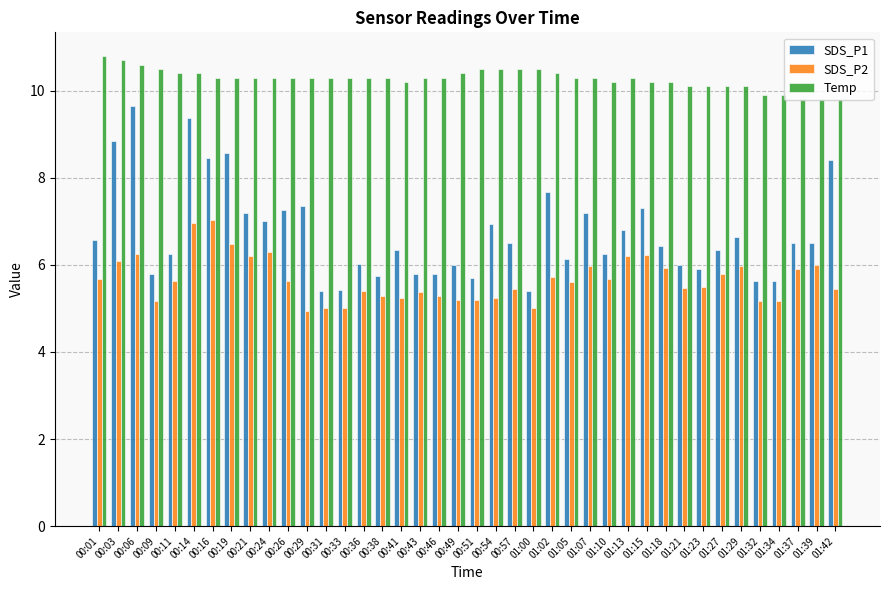

List the series in order of their overall mean, lowest first.

SDS_P2, SDS_P1, Temp